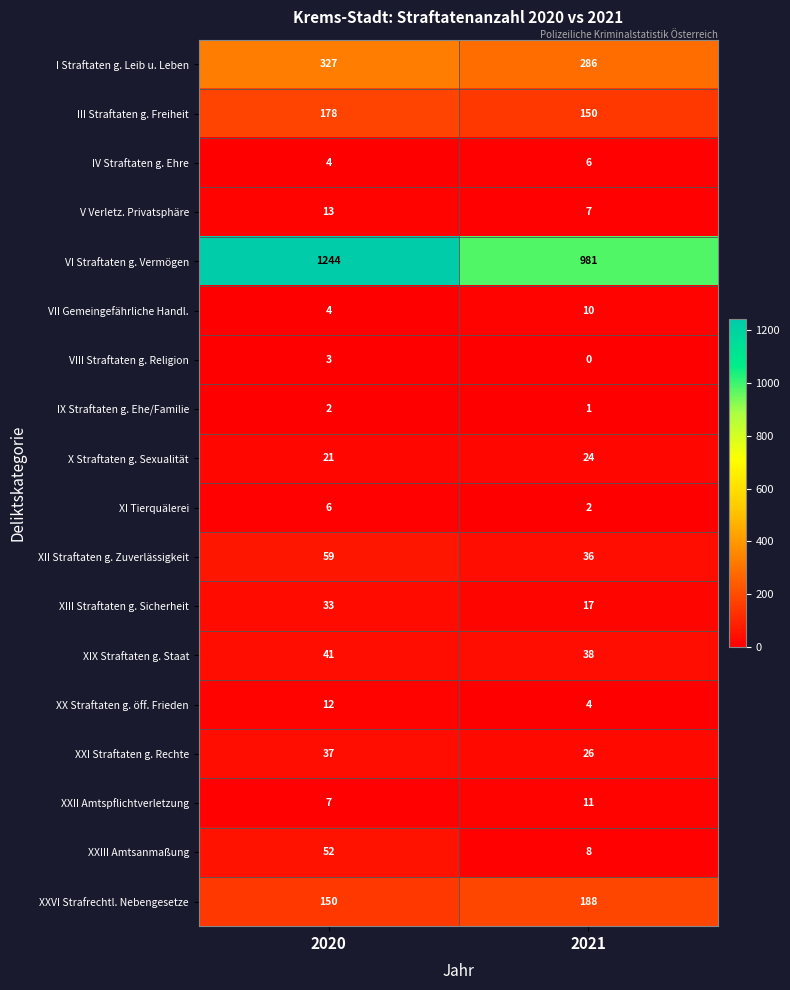

What is the sum of all III Straftaten g. Freiheit values?

328